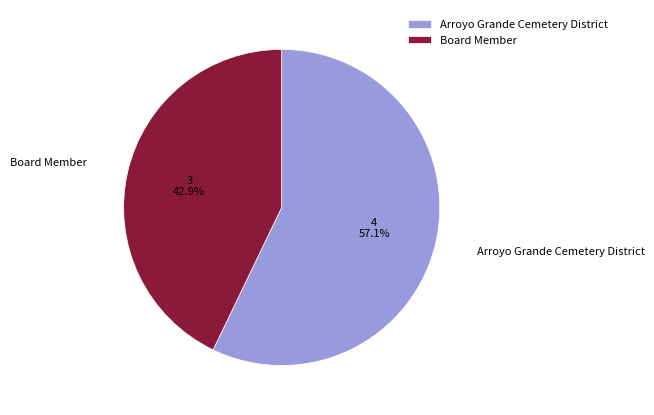

Between Board Member and Arroyo Grande Cemetery District, which is larger?

Arroyo Grande Cemetery District